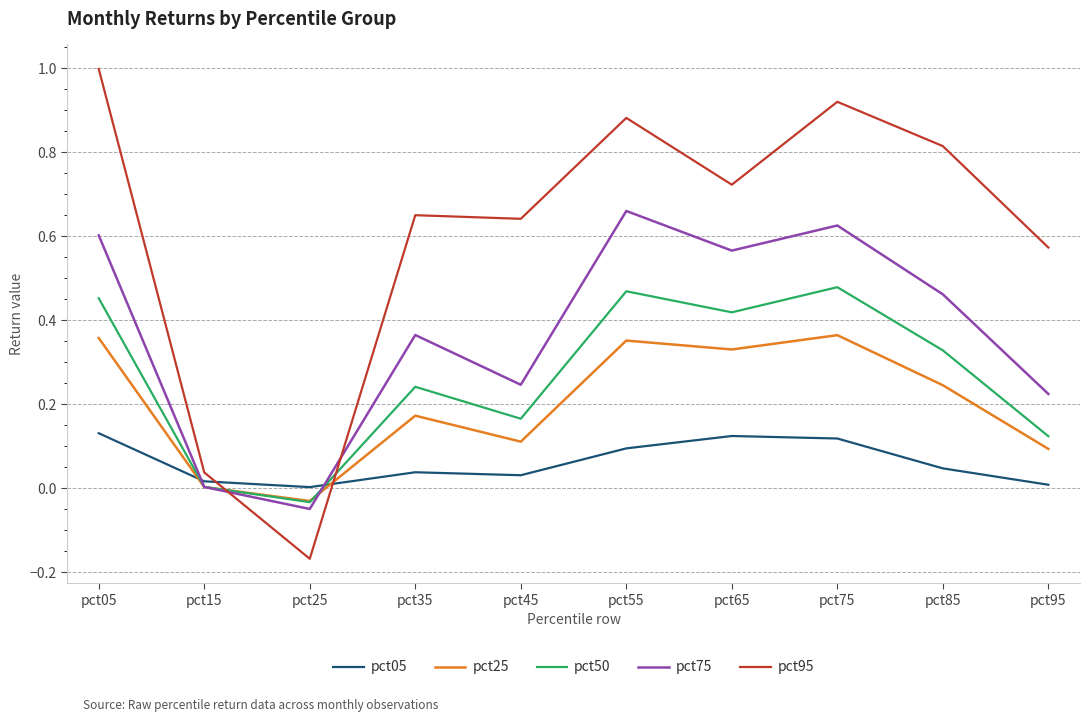

Which series has the widest spread of values?

pct95